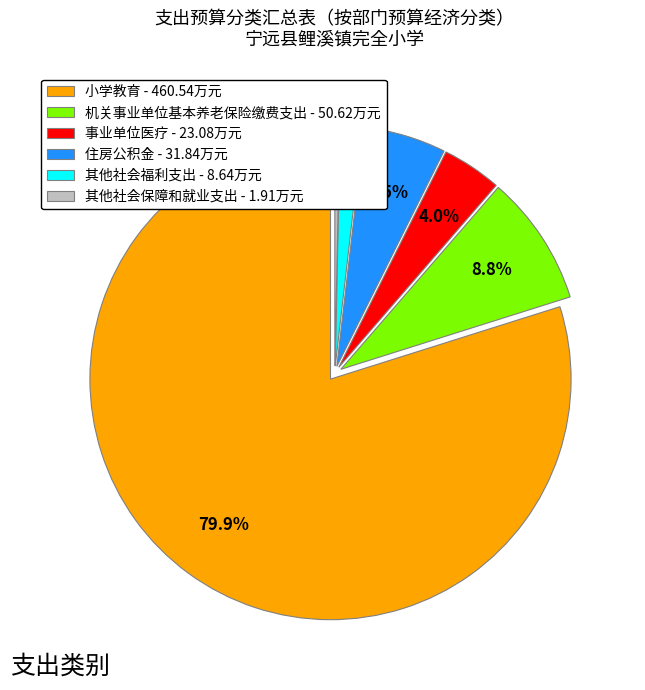

How many segments does this pie chart have?

6